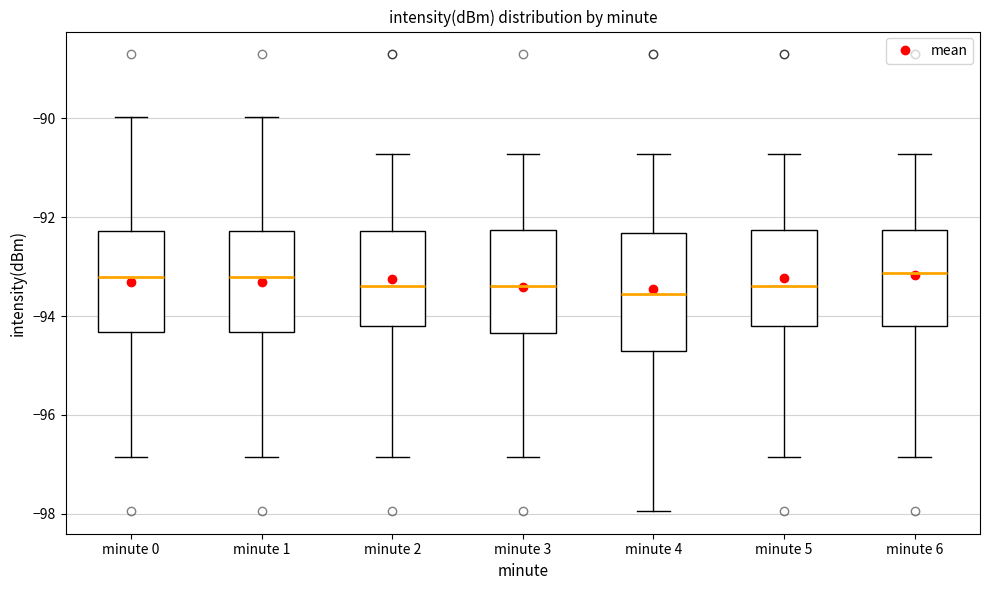

Reading left to right, read every box against the y-axis: the position of its median line, the range the box covers, and the ends of its whiskers. The values are not printed on the chart, so give them approximately, as read against the axis.

minute 0: median -93.2, box -94.4 to -92.2, whiskers -96.8 to -90.0
minute 1: median -93.2, box -94.4 to -92.2, whiskers -96.8 to -90.0
minute 2: median -93.4, box -94.2 to -92.2, whiskers -96.8 to -90.8
minute 3: median -93.4, box -94.4 to -92.2, whiskers -96.8 to -90.8
minute 4: median -93.6, box -94.8 to -92.4, whiskers -98.0 to -90.8
minute 5: median -93.4, box -94.2 to -92.2, whiskers -96.8 to -90.8
minute 6: median -93.2, box -94.2 to -92.2, whiskers -96.8 to -90.8